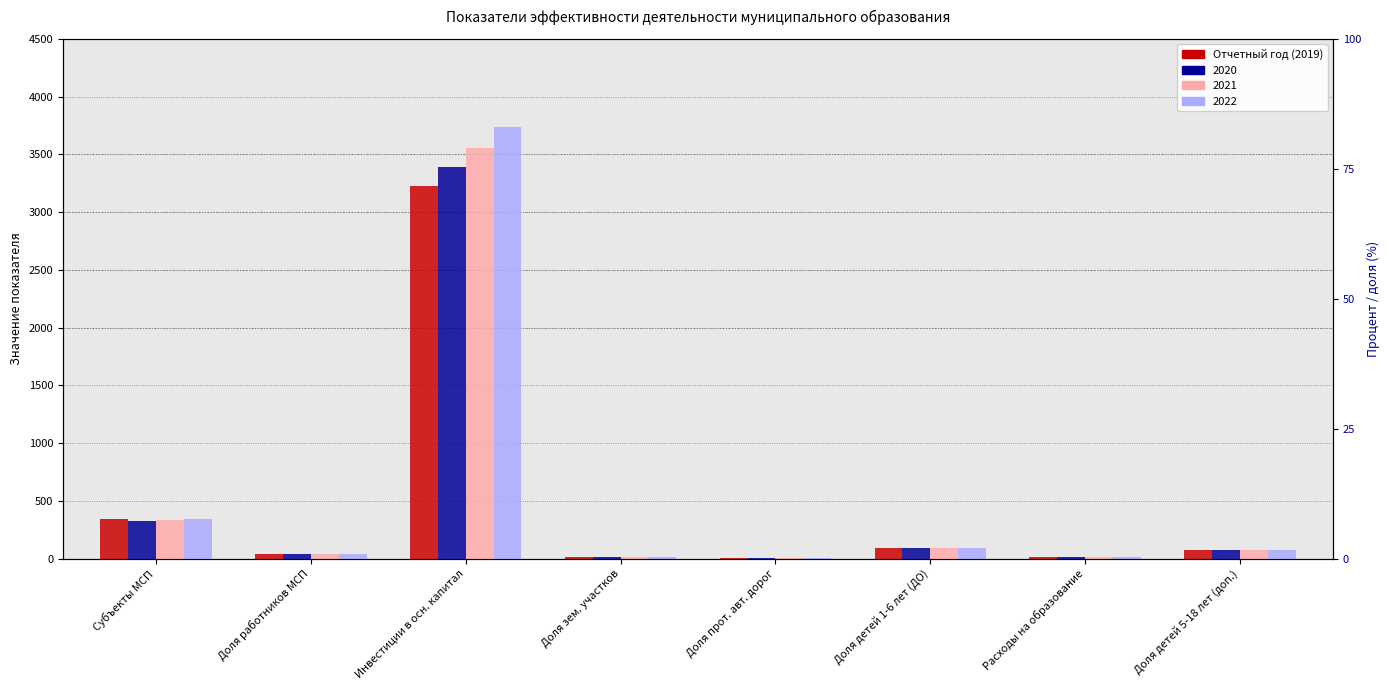

Rank the categories by value from lowest to highest.

Доля прот. авт. дорог, Доля зем. участков, Расходы на образование, Доля работников МСП, Доля детей 5-18 лет (доп.), Доля детей 1-6 лет (ДО), Субъекты МСП, Инвестиции в осн. капитал